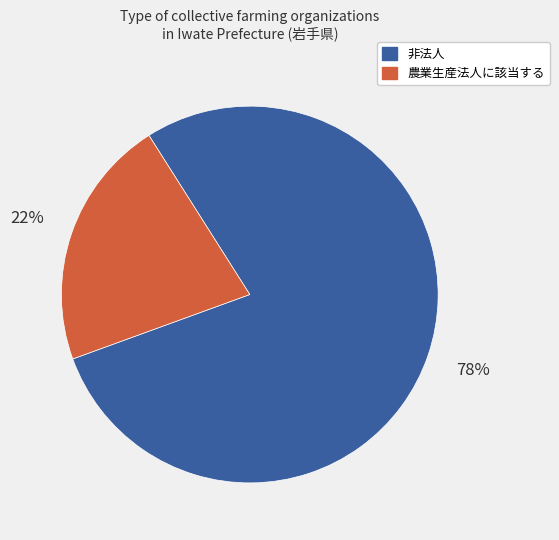

Is 非法人 the majority of the pie?

Yes